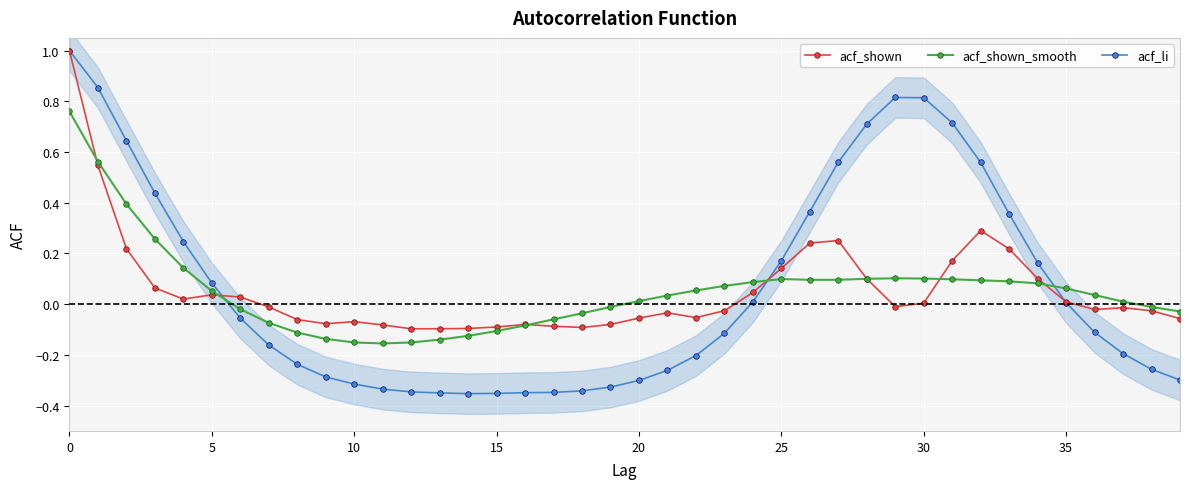

What is the sum of the acf_shown values at 20 and 19?

-0.1